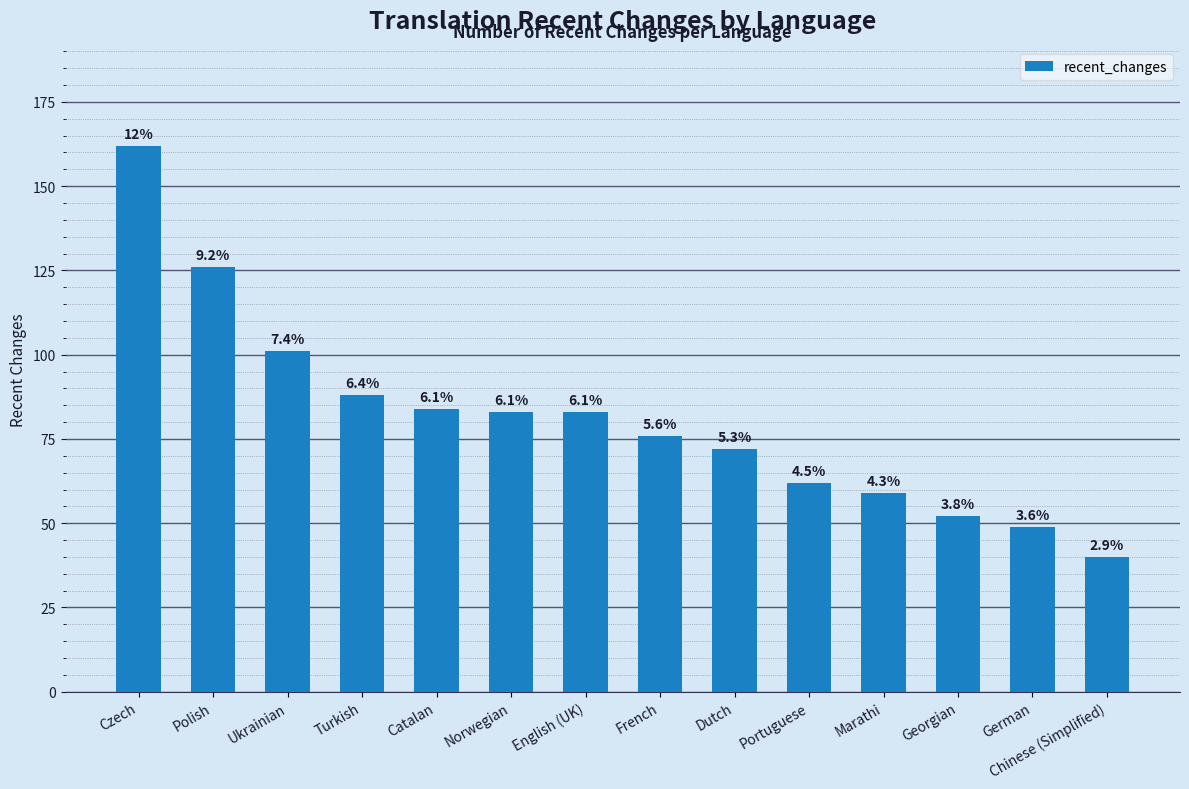

Rank the categories by value from lowest to highest.

Chinese (Simplified), German, Georgian, Marathi, Portuguese, Dutch, French, Norwegian, English (UK), Catalan, Turkish, Ukrainian, Polish, Czech